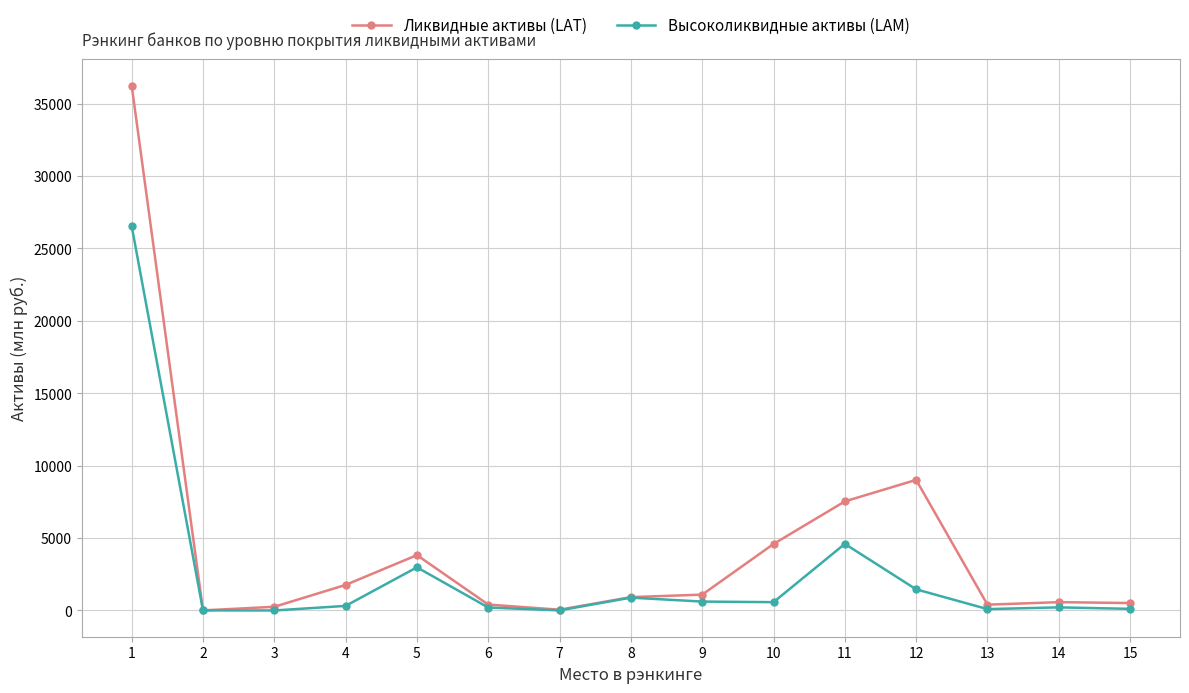

Which label corresponds to the largest value in the chart?

1